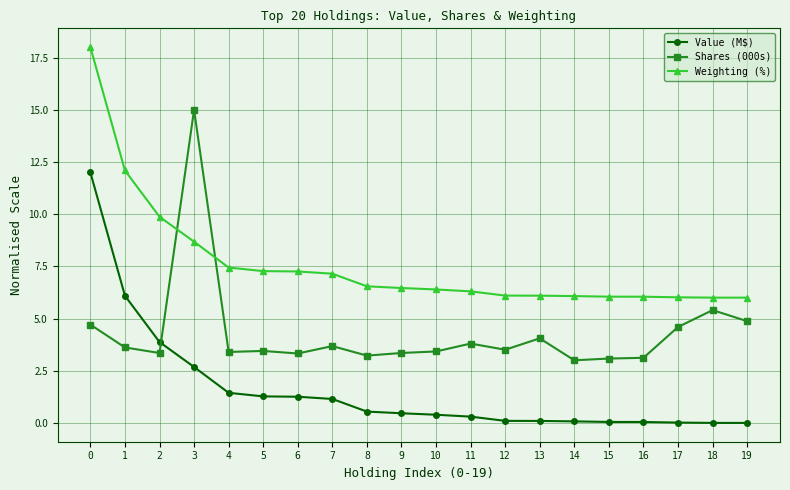

What is the difference between the maximum and minimum values in the Shares (000s) series?

12.0